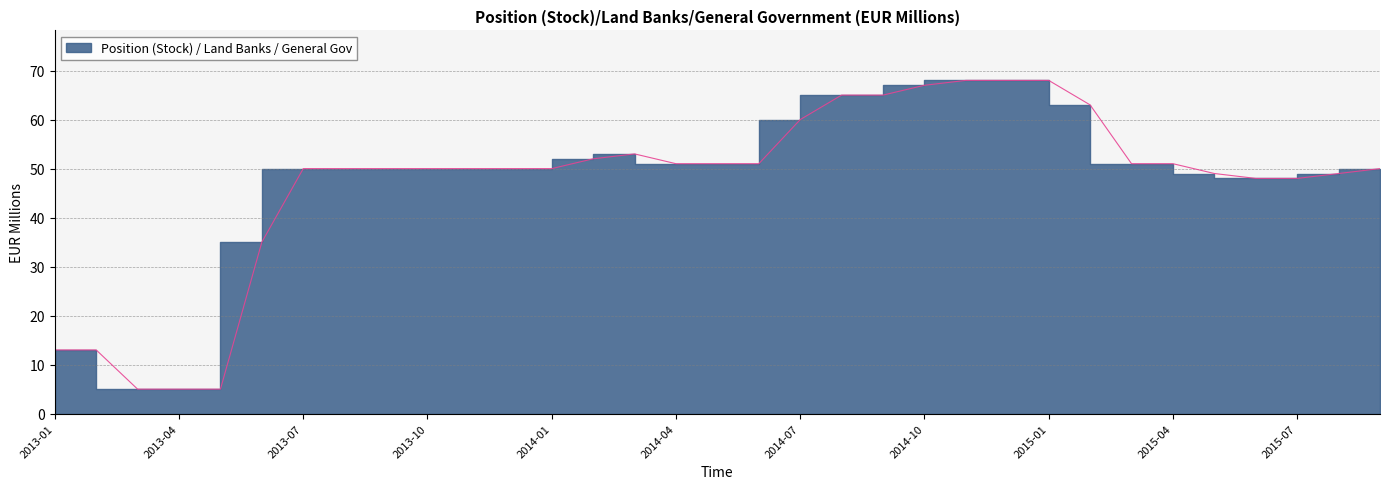

Read the value at 2013-10, to the nearest 5.

50